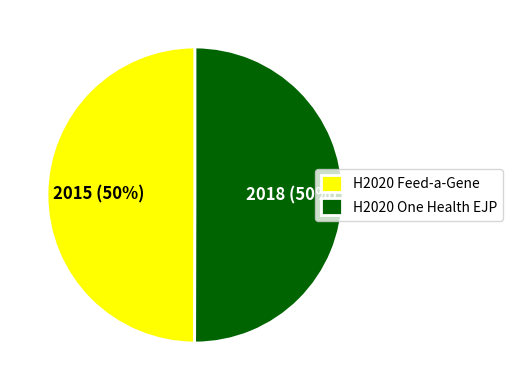

What is the ratio of the value at H2020 One Health EJP to the value at H2020 Feed-a-Gene?

1.0